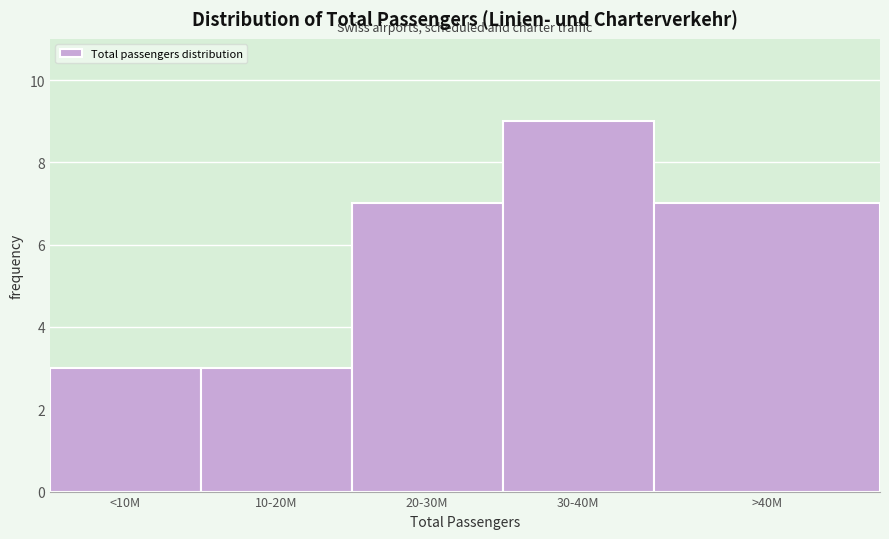

Reading right to left, transcribe all the data shown in this chart.

7	9	7	3	3